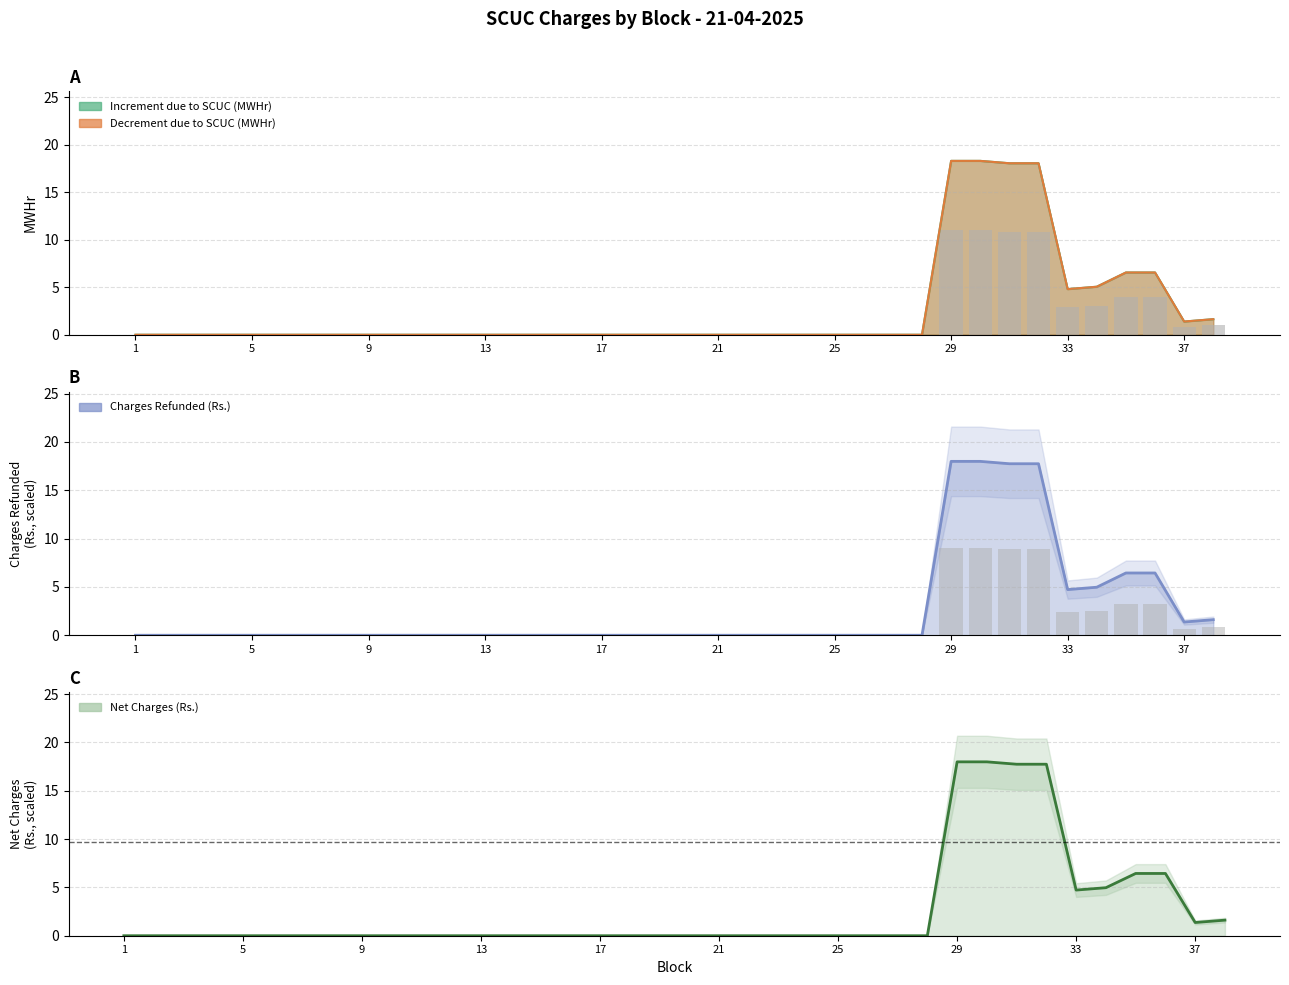

Which label corresponds to the largest value in the chart?

29